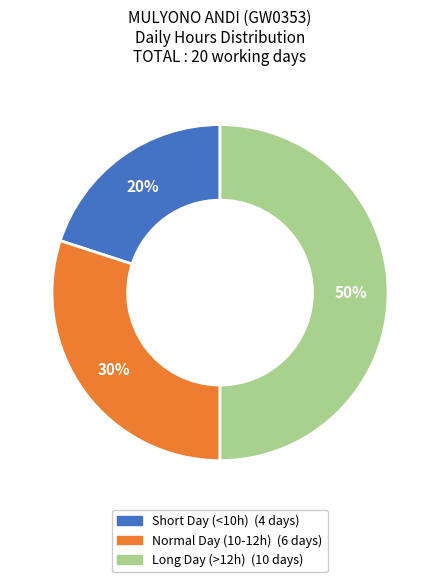

To the nearest percent, what is the average slice percentage?

33%